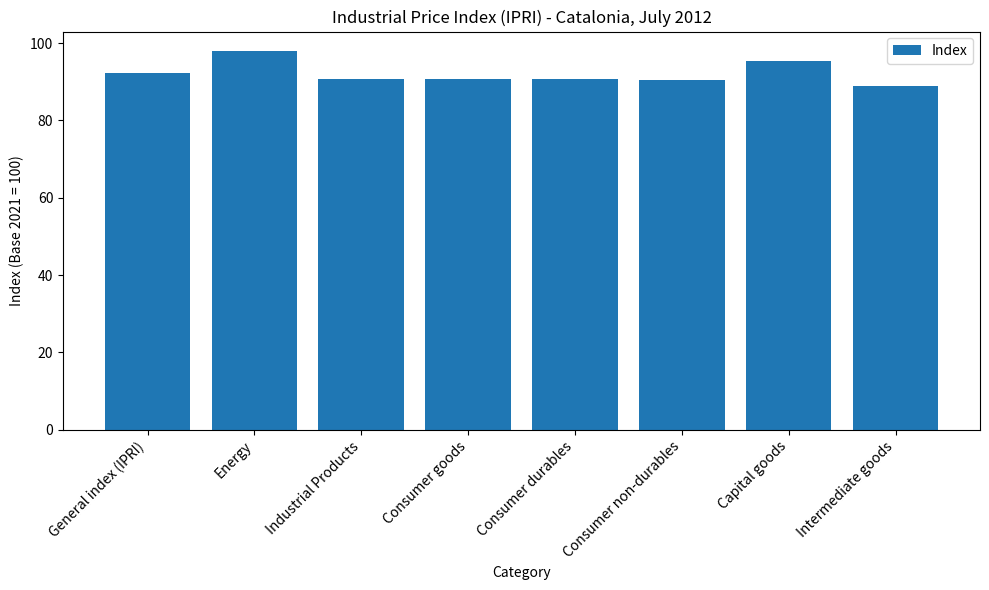

Where is the data nearest to the value 93?

General index (IPRI)